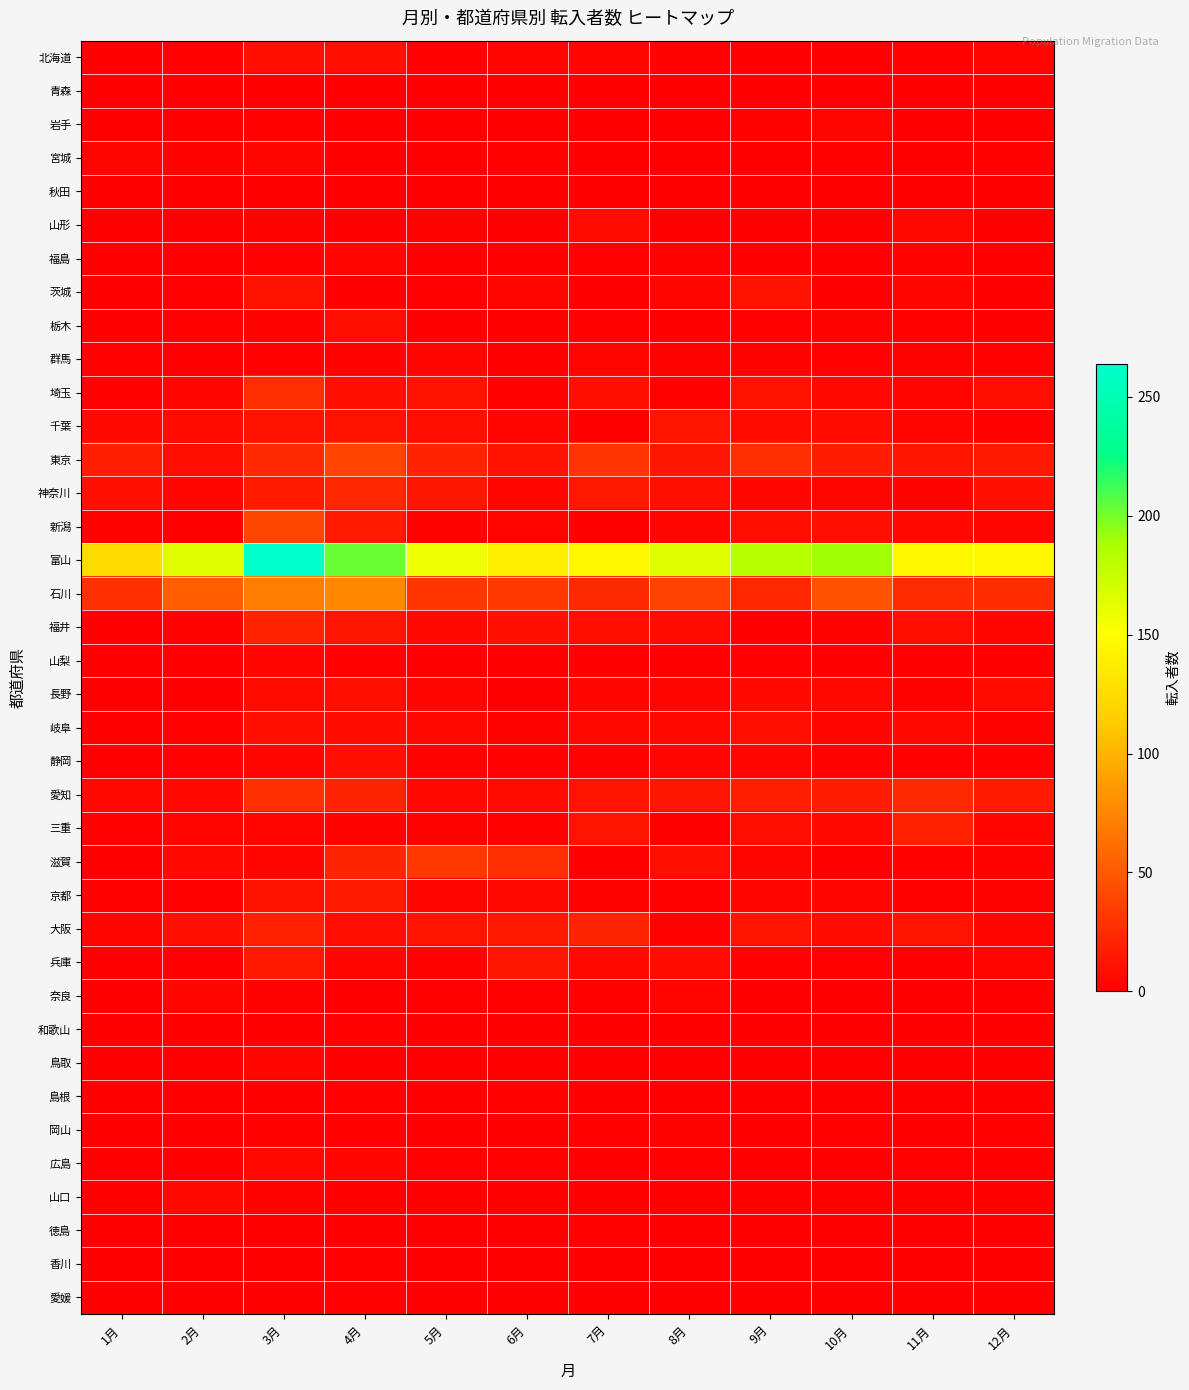

What is the maximum value shown in the chart?

264